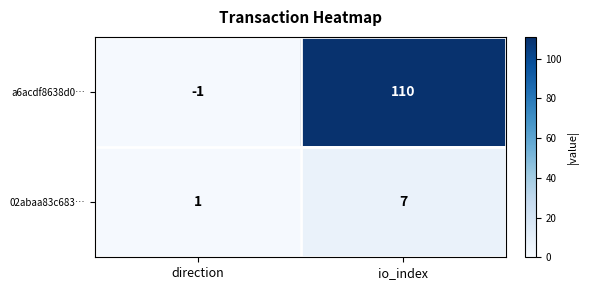

What is the total value across all series at io_index?

117